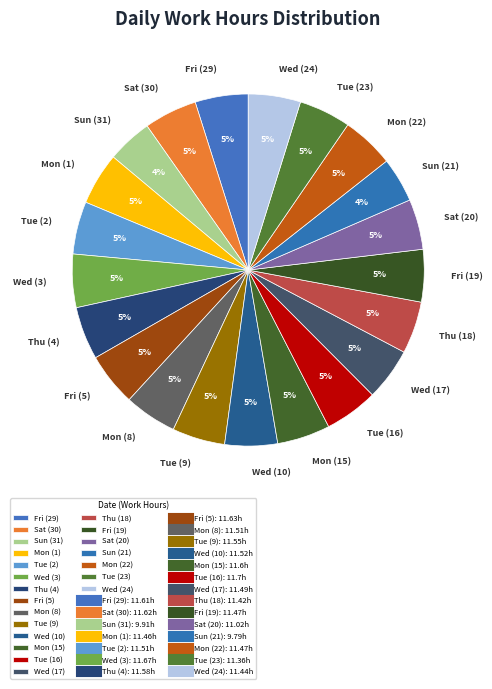

Is there any slice that represents more than half of the pie?

No